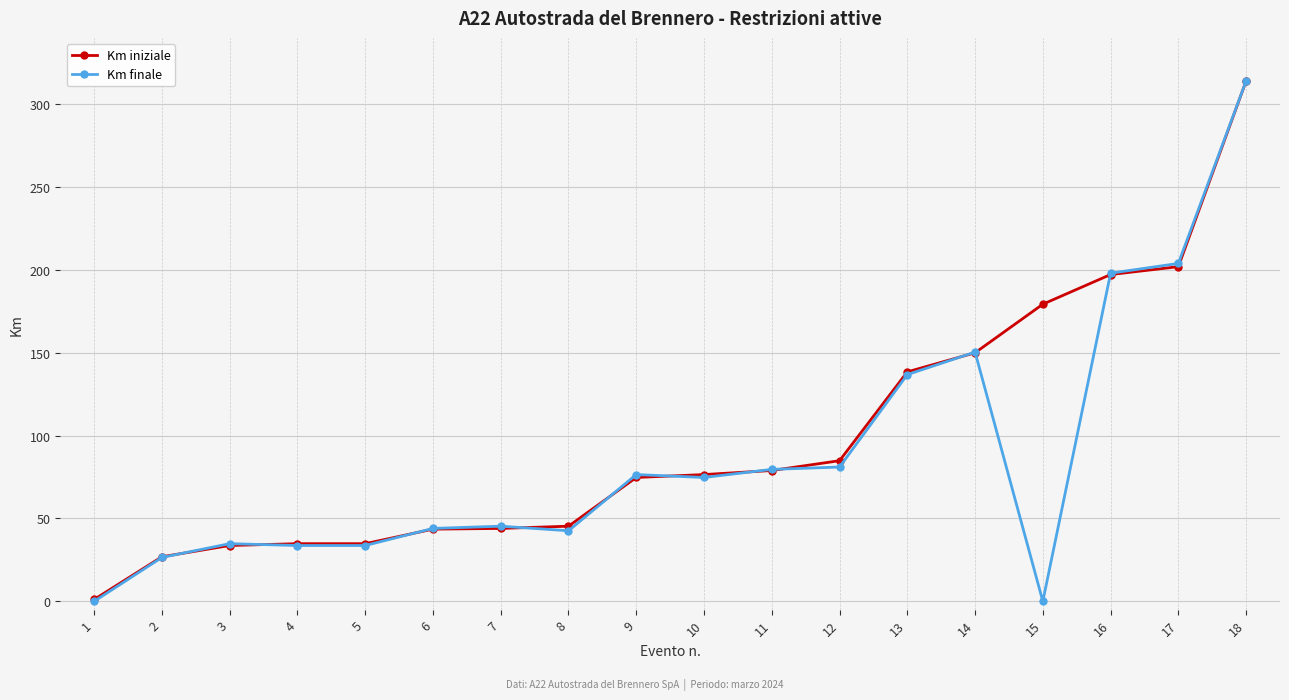

Is it true that Km iniziale equals 45.3 at 8?

True